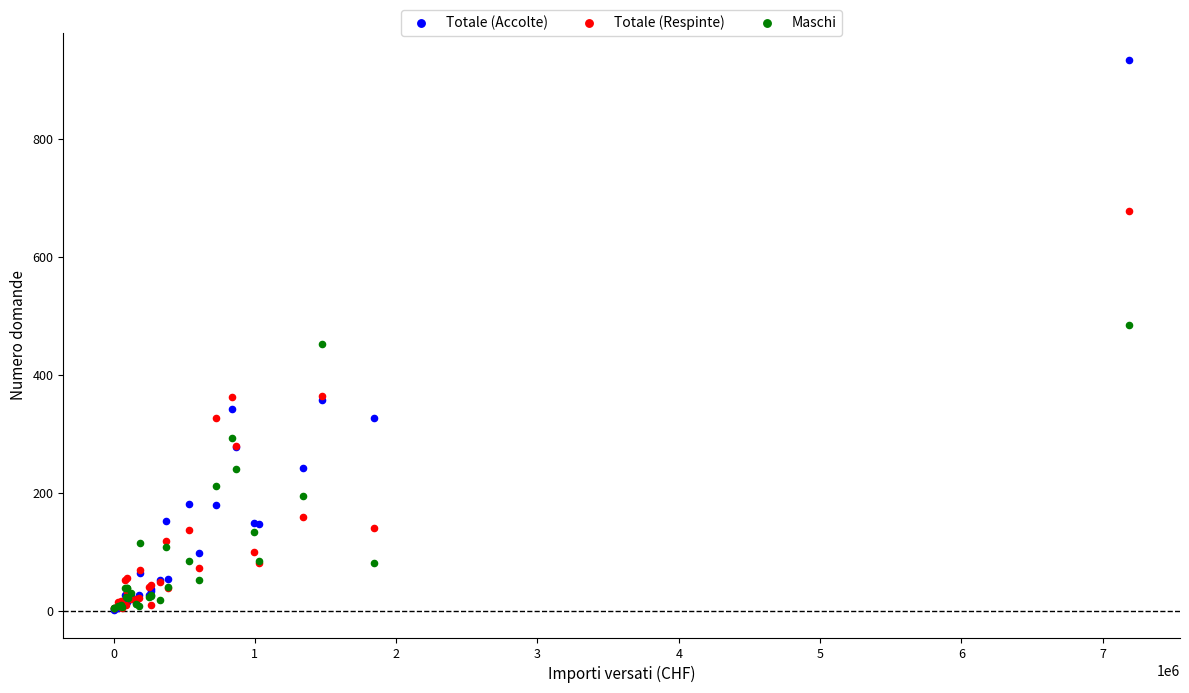

Which series has the widest spread of Y values?

Totale (Accolte)